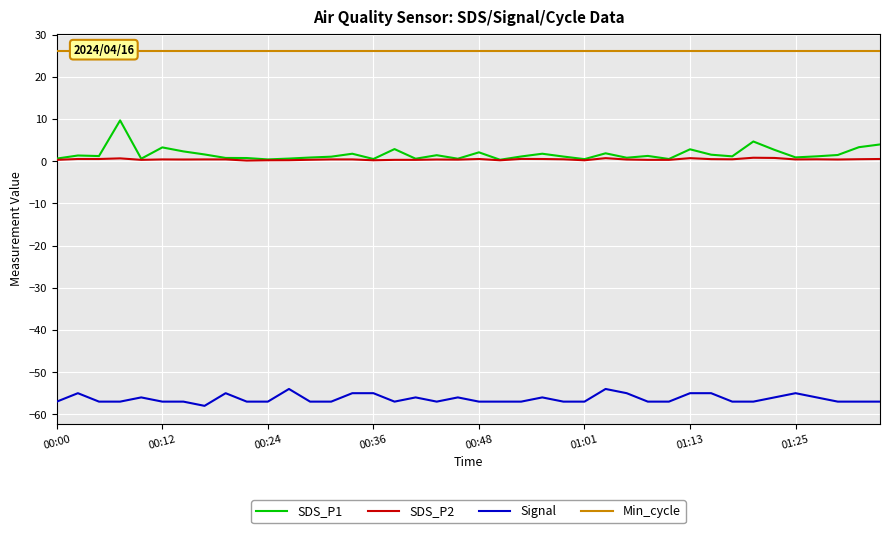

What is the difference between the SDS_P1 values at 00:00 and 14?

1.1